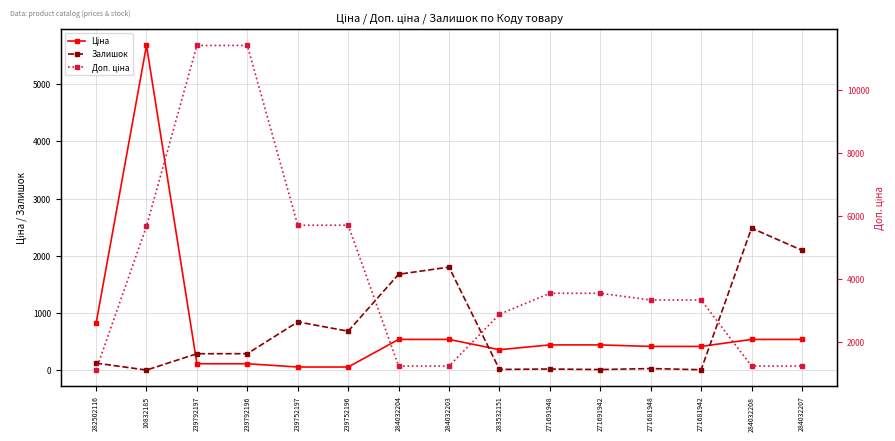

Read the Залишок value at 239792197.

289.0